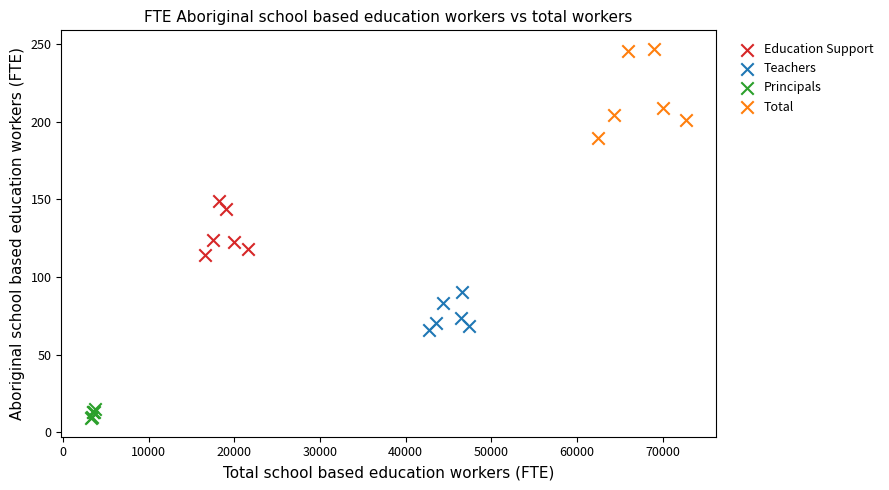

Which series has the largest Y range (max minus min)?

Total